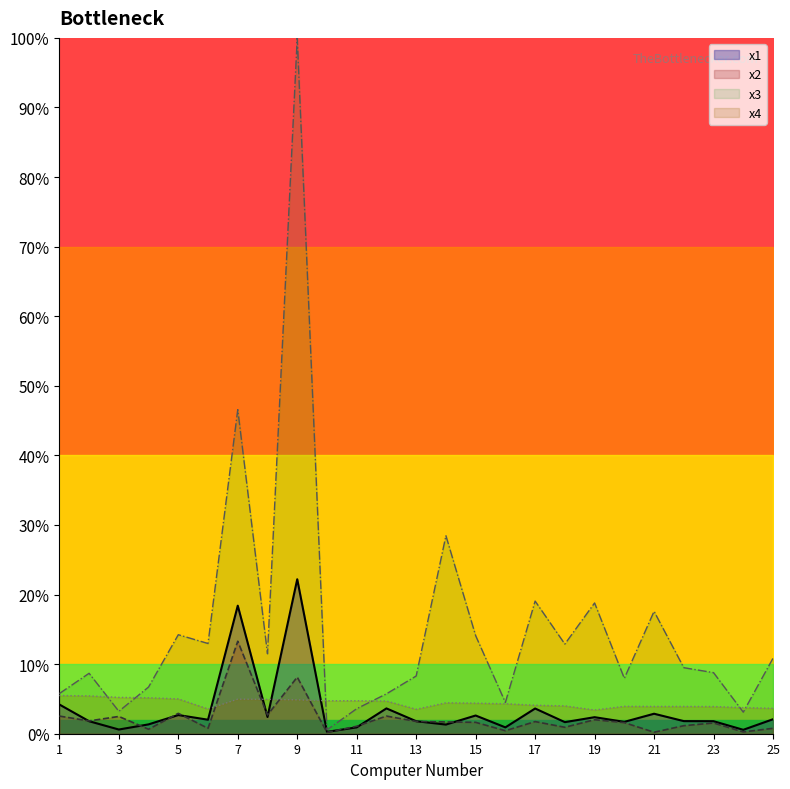

How many lines are shown in the chart?

4